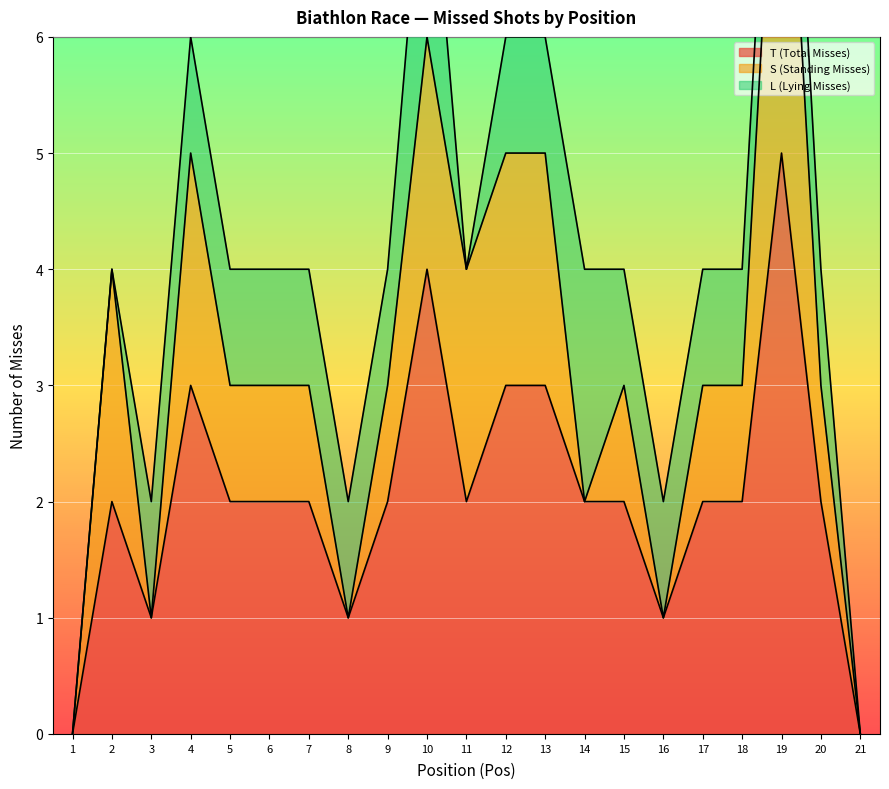

Where is the first local minimum for S (Standing Misses)?

3